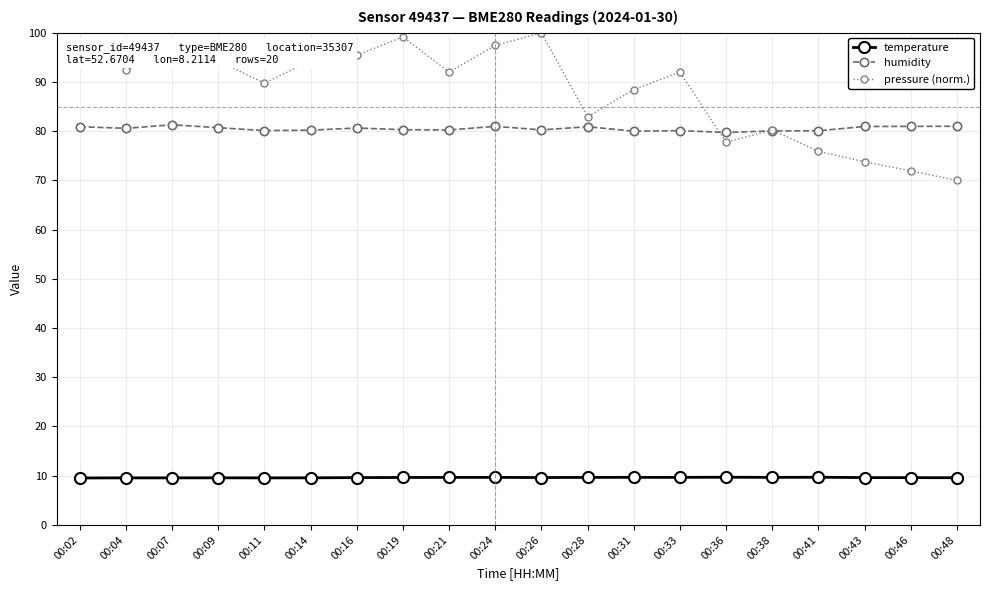

Which series ends up on top after the final intersection of humidity and pressure (norm.)?

humidity